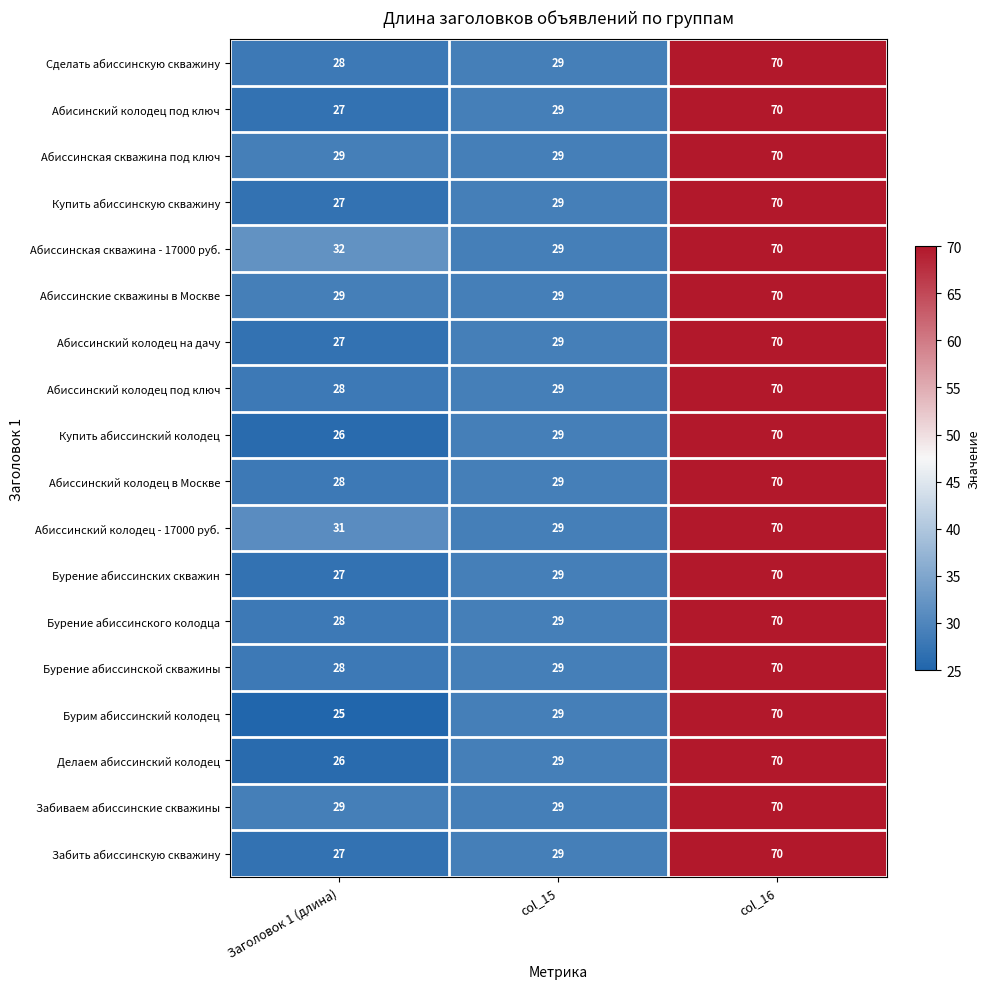

Count the number of data series in this chart.

18